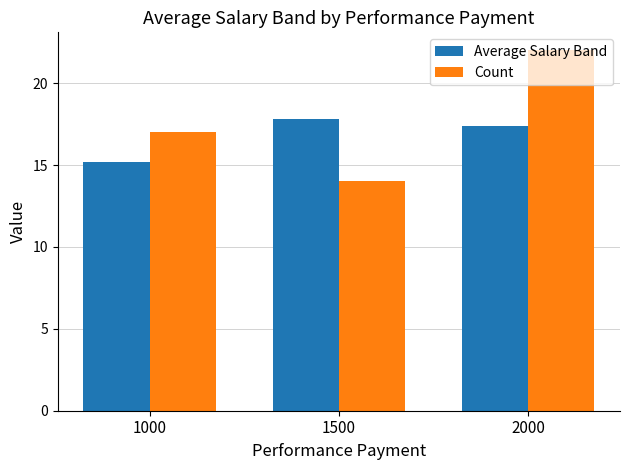

Does the chart contain stacked bars?

No